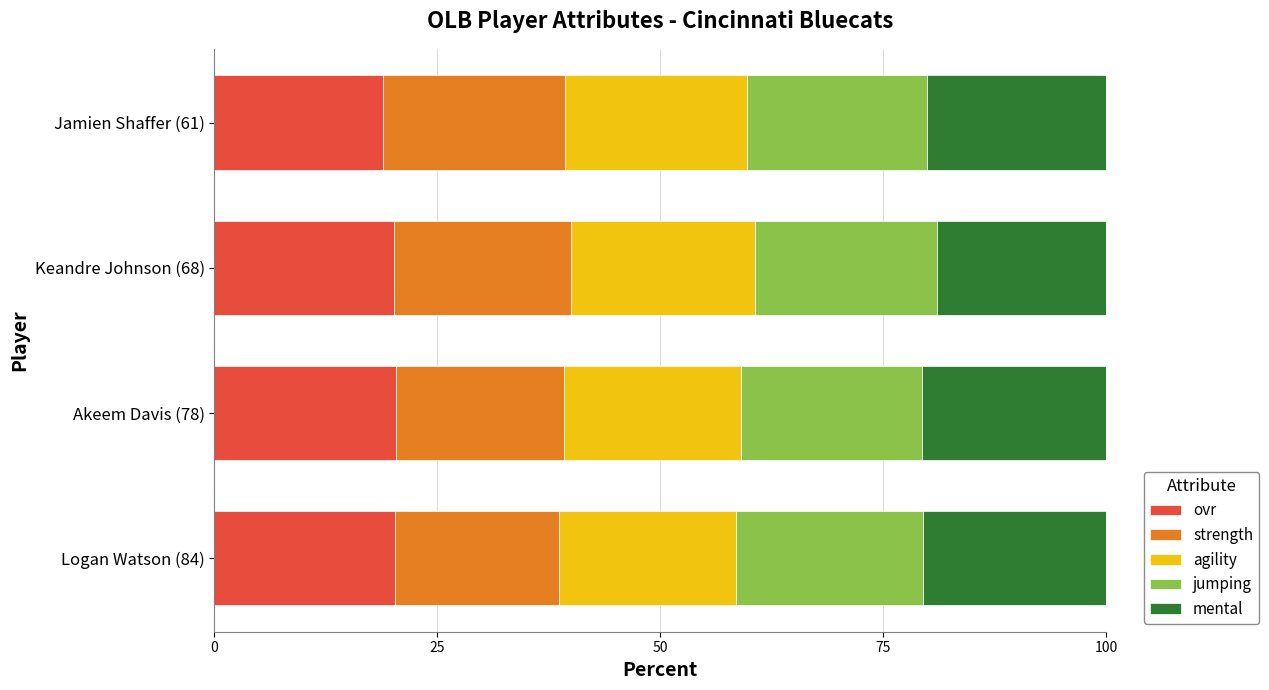

True or false: ovr has a value of 20.3 at Logan Watson (84).

True